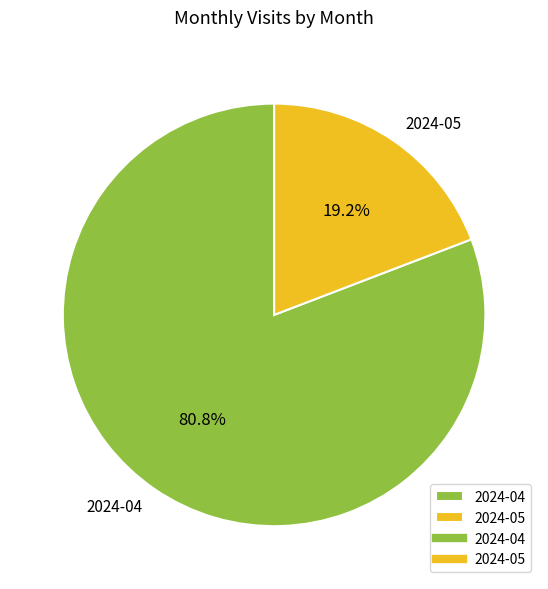

Which category has the biggest portion of the pie?

2024-04